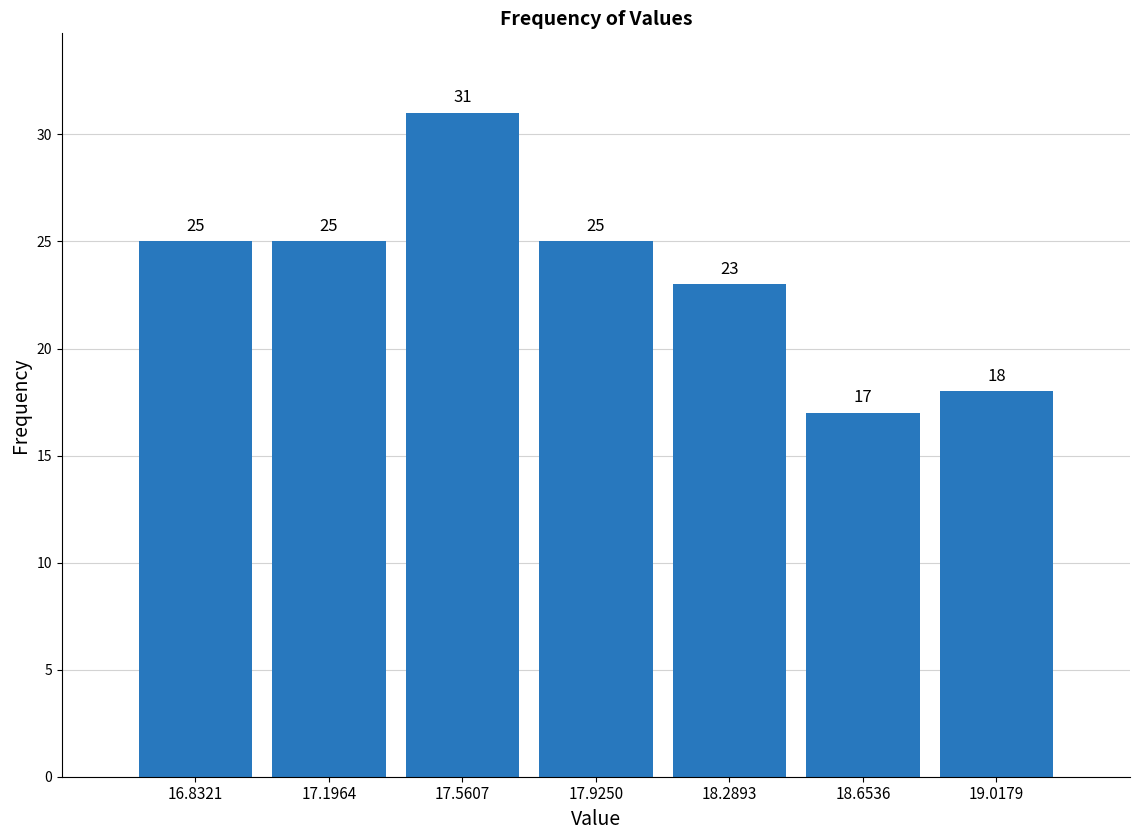

How tall is the bar that spans 17.40 to 17.75 on the x-axis? The bar edges are not printed on the chart, so give them approximately, as read against the axis.

31